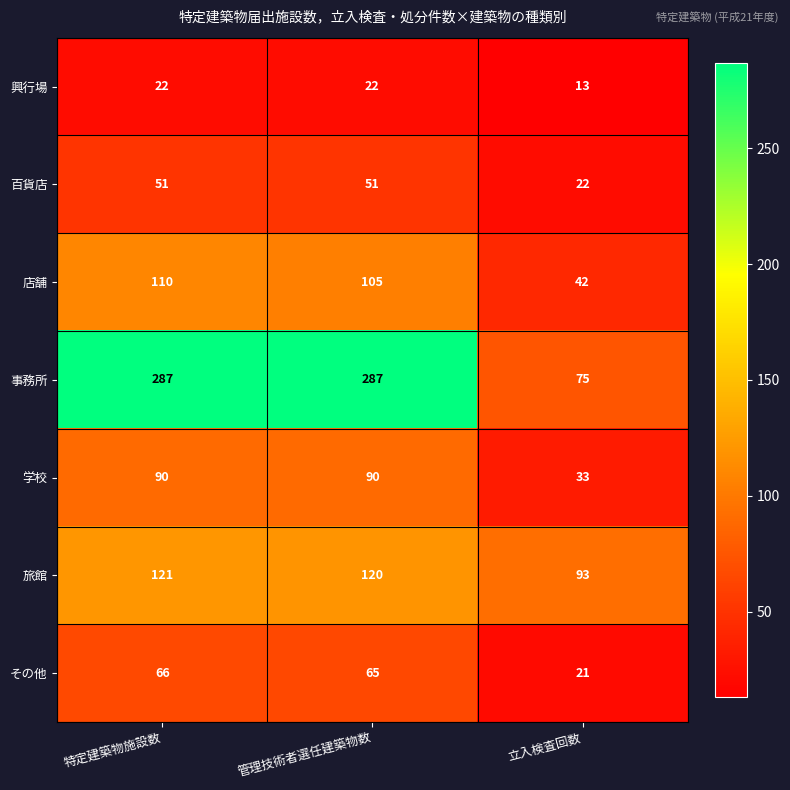

At which label does その他 first exceed 65?

特定建築物施設数